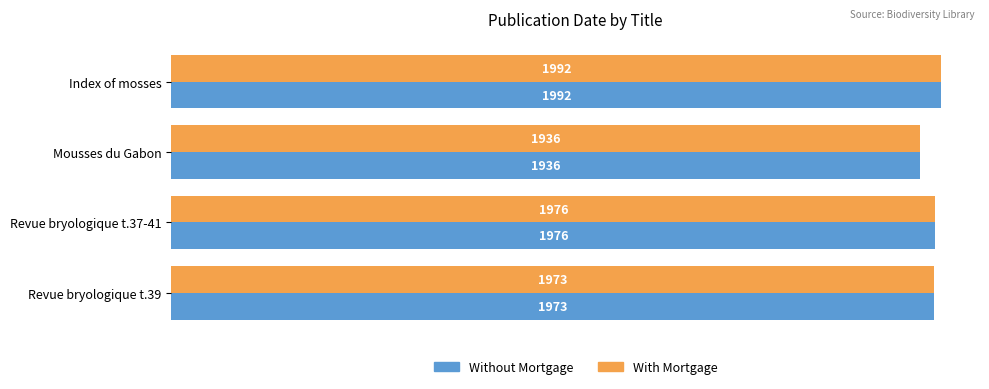

How many values in the Without Mortgage series are below 1976?

2